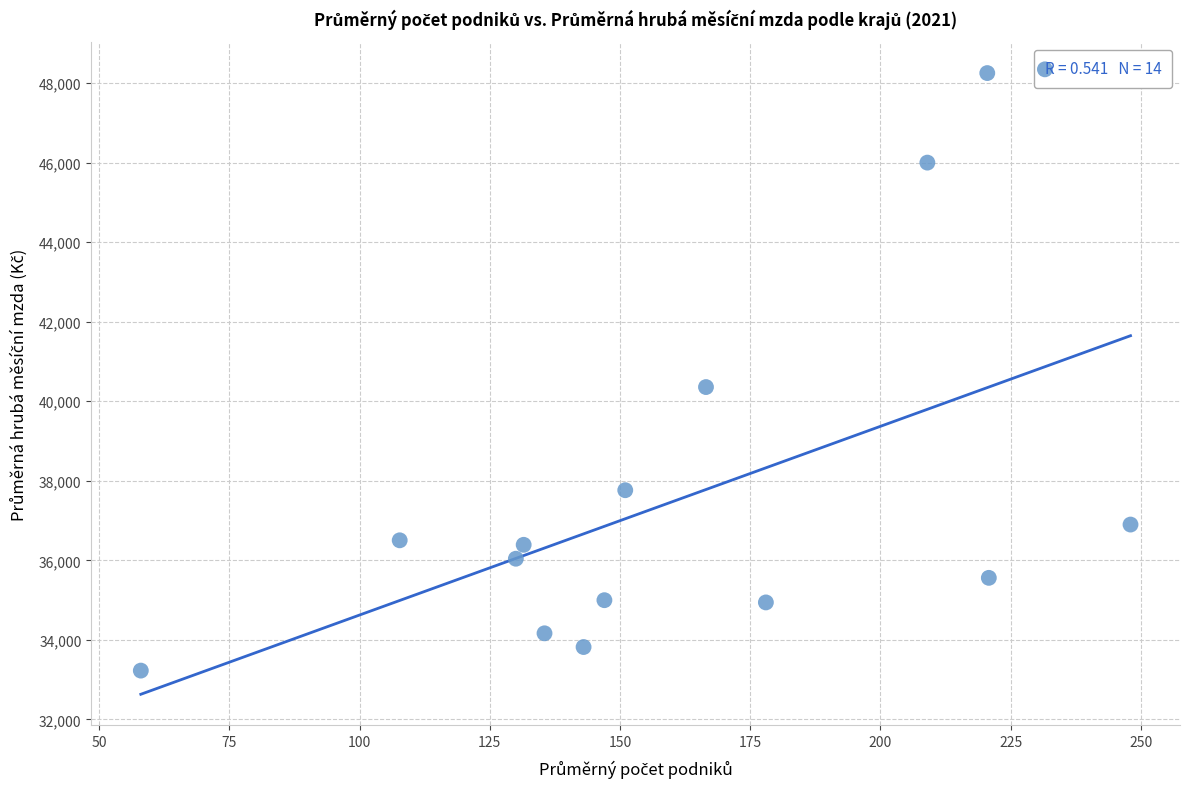

What is the range of Y values (max minus min)?

15028